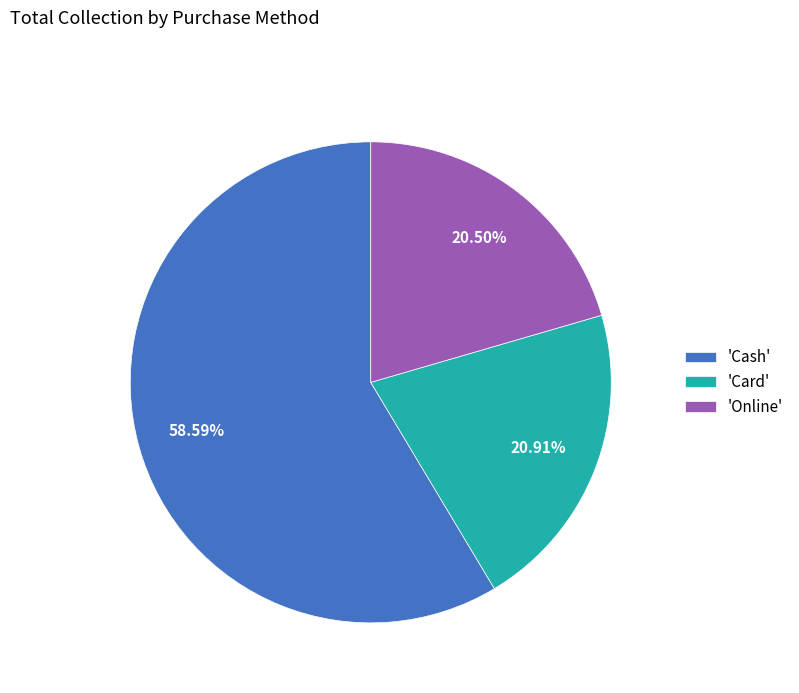

Which slice is the largest?

'Cash'